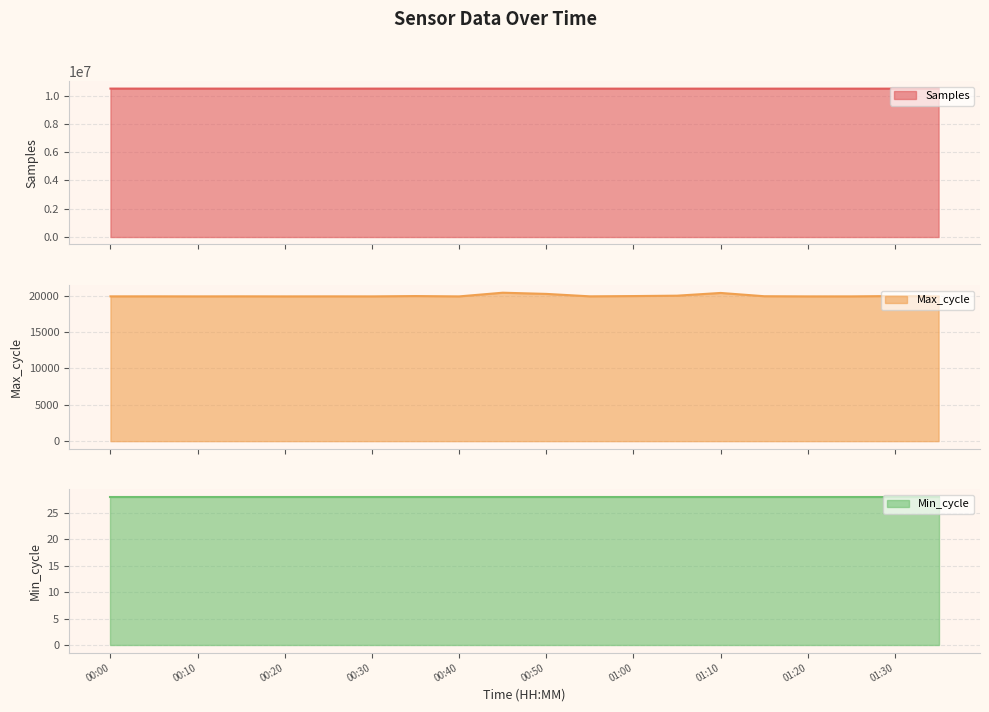

What is the lowest value of the Samples series?

10497768